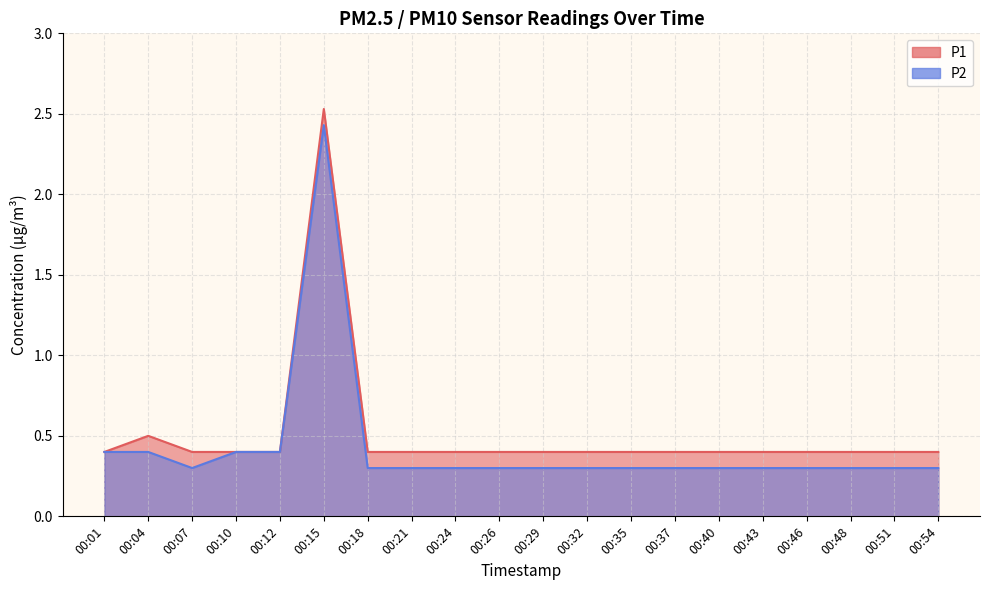

Is it true that P2 equals 0.3 at 00:32?

True